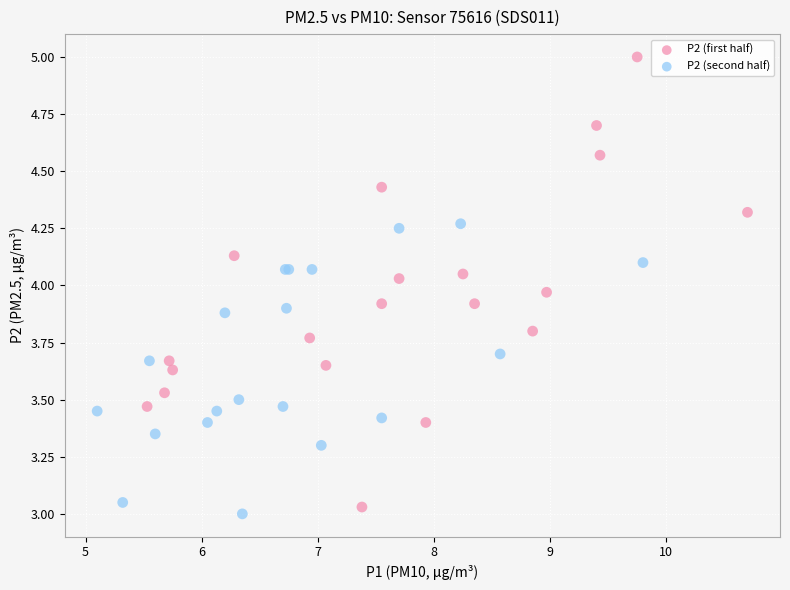

Which series reaches the maximum Y coordinate?

P2 (first half)